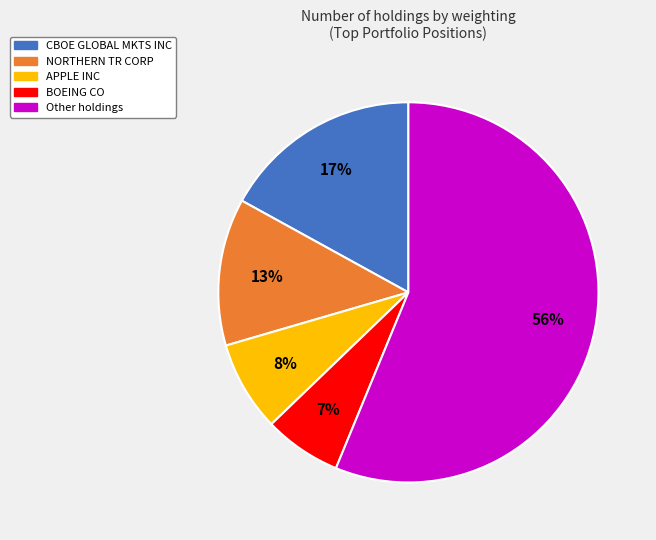

To the nearest percent, what is the average slice percentage?

20%